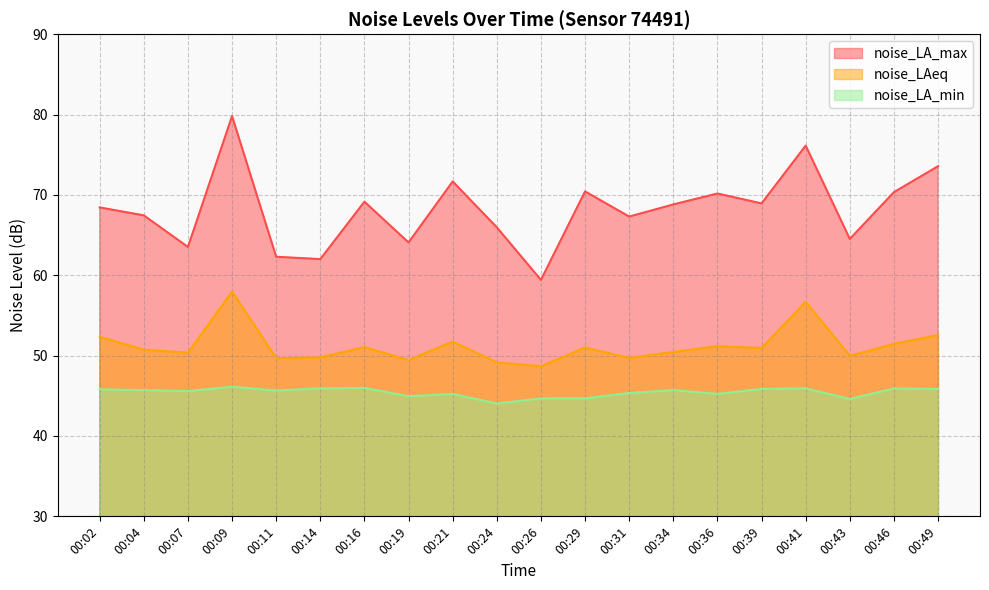

True or false: noise_LAeq has more than 0 interior local peaks.

True